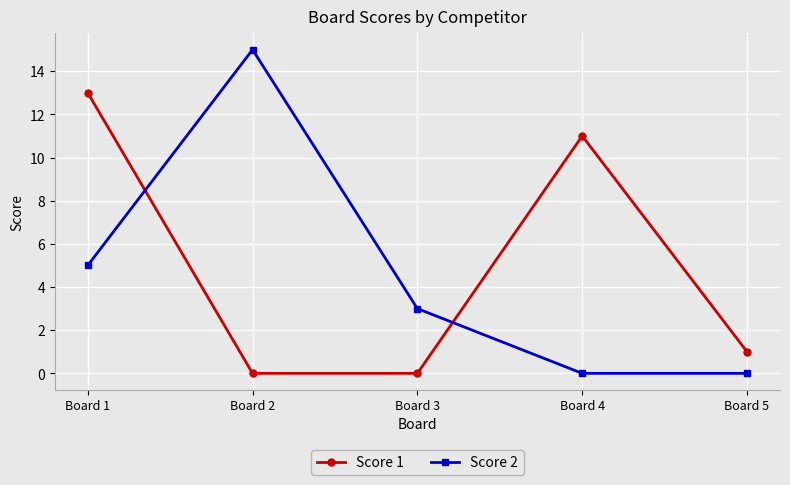

Does the chart display data point markers on the line(s)?

Yes